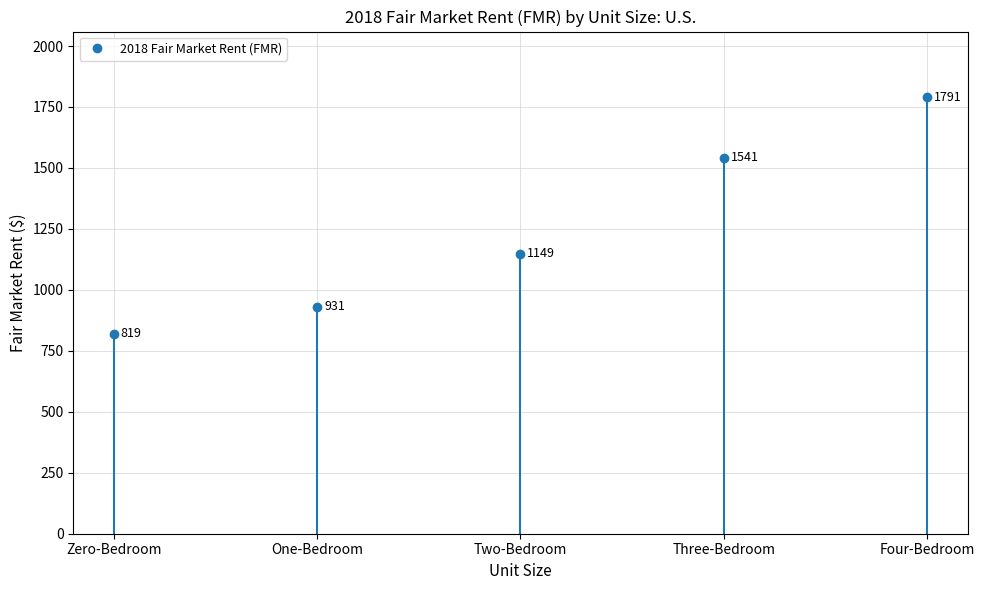

How many categories are shown in the chart?

5